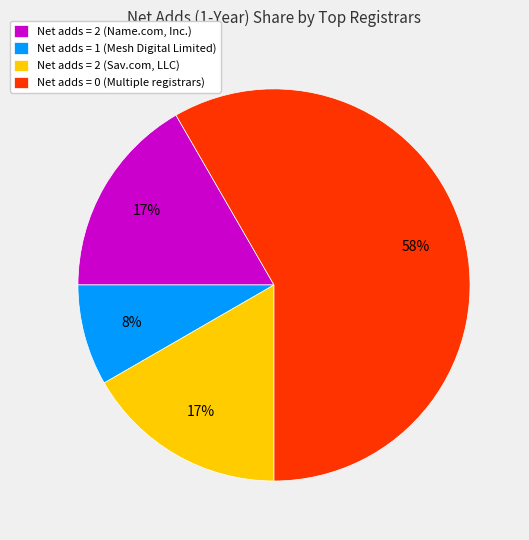

To the nearest percent, what is the average slice percentage?

25%